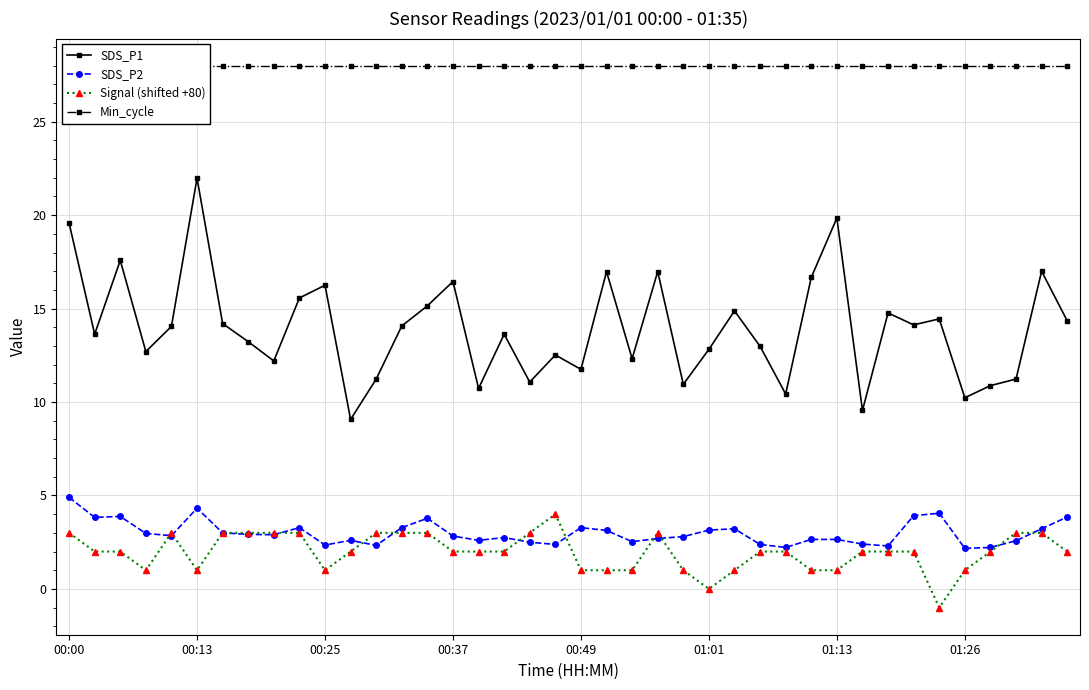

What is the highest value of the Signal (shifted +80) series?

4.0